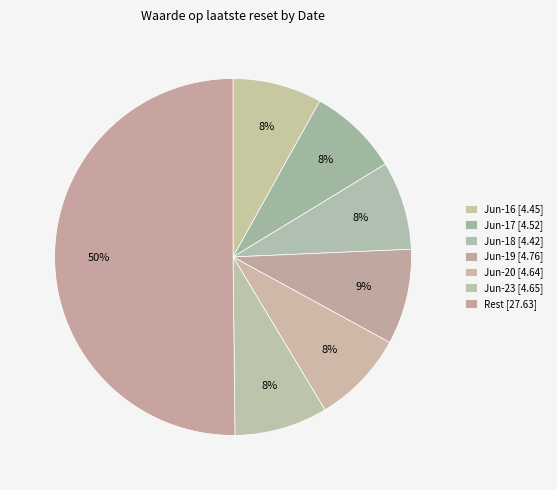

Count the number of slices in the pie.

7